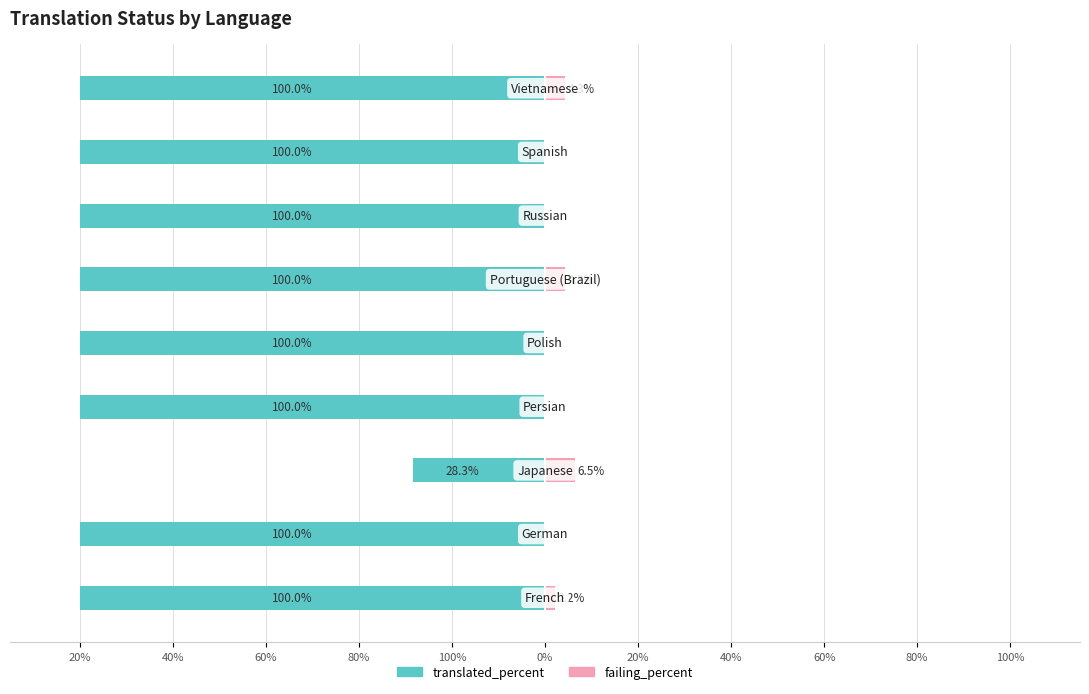

What are all the series names shown in the legend?

translated_percent, failing_percent